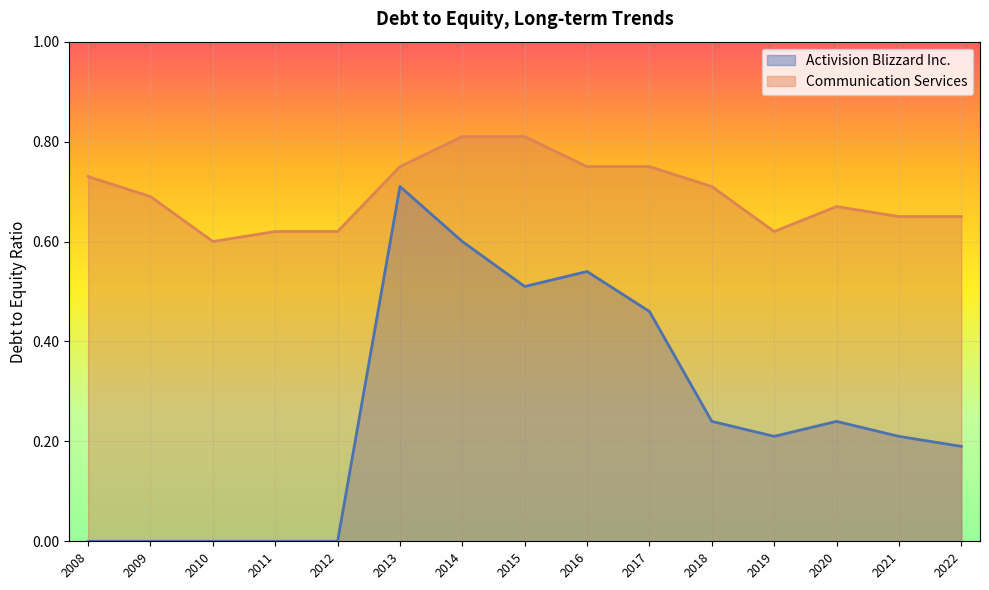

Rank the categories by Activision Blizzard Inc. value from highest to lowest.

2013-12-31, 2014-12-31, 2016-12-31, 2015-12-31, 2017-12-31, 2020-12-31, 2018-12-31, 2021-12-31, 2019-12-31, 2022-12-31, 2012-12-31, 2011-12-31, 2010-12-31, 2009-12-31, 2008-12-31